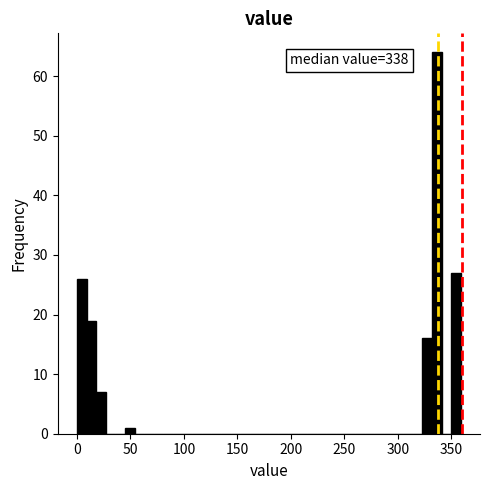

Around what value on the x-axis is the tallest bar? Give the approximate position of its centre, as read against the axis.

335